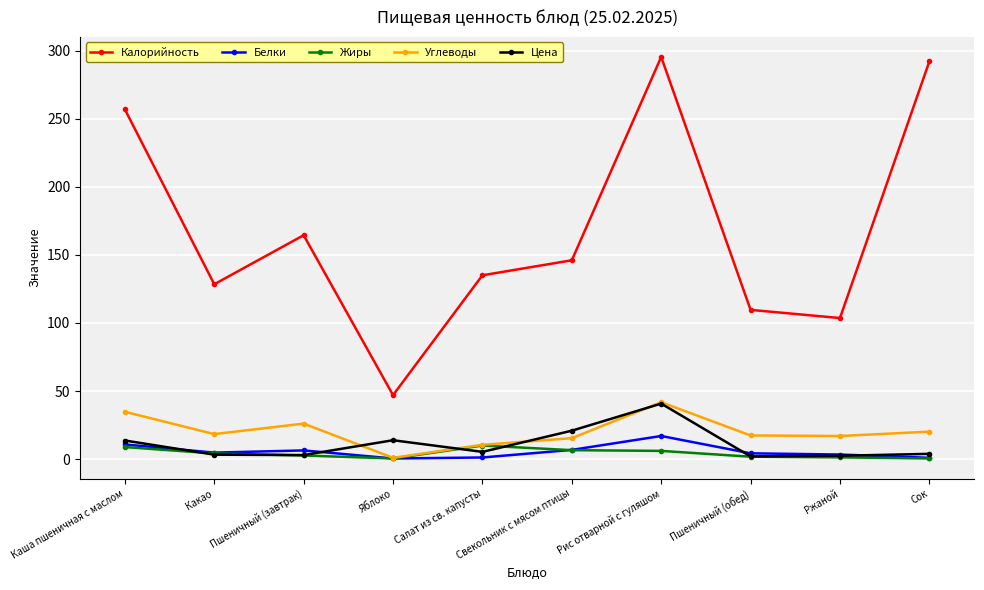

What is the label of the 6th point from the right?

Салат из св. капусты